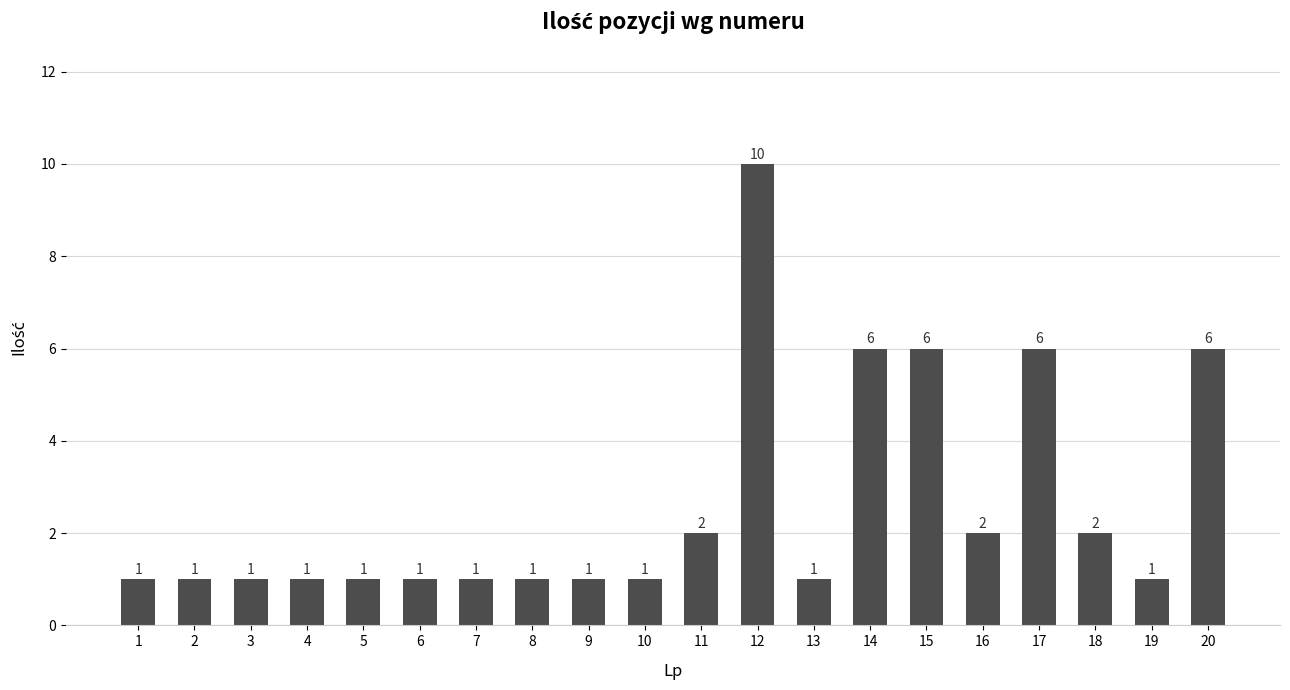

How many values are between 1 and 6?

19